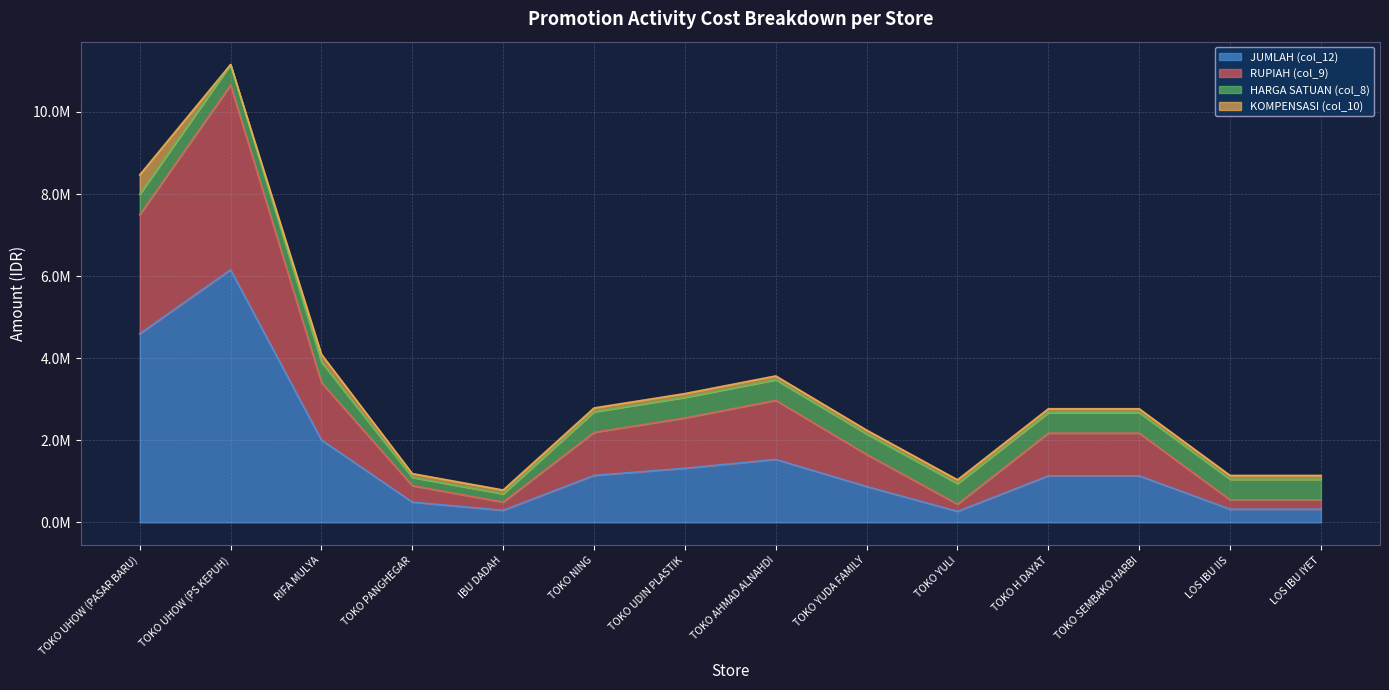

Count the number of categories in the chart.

14